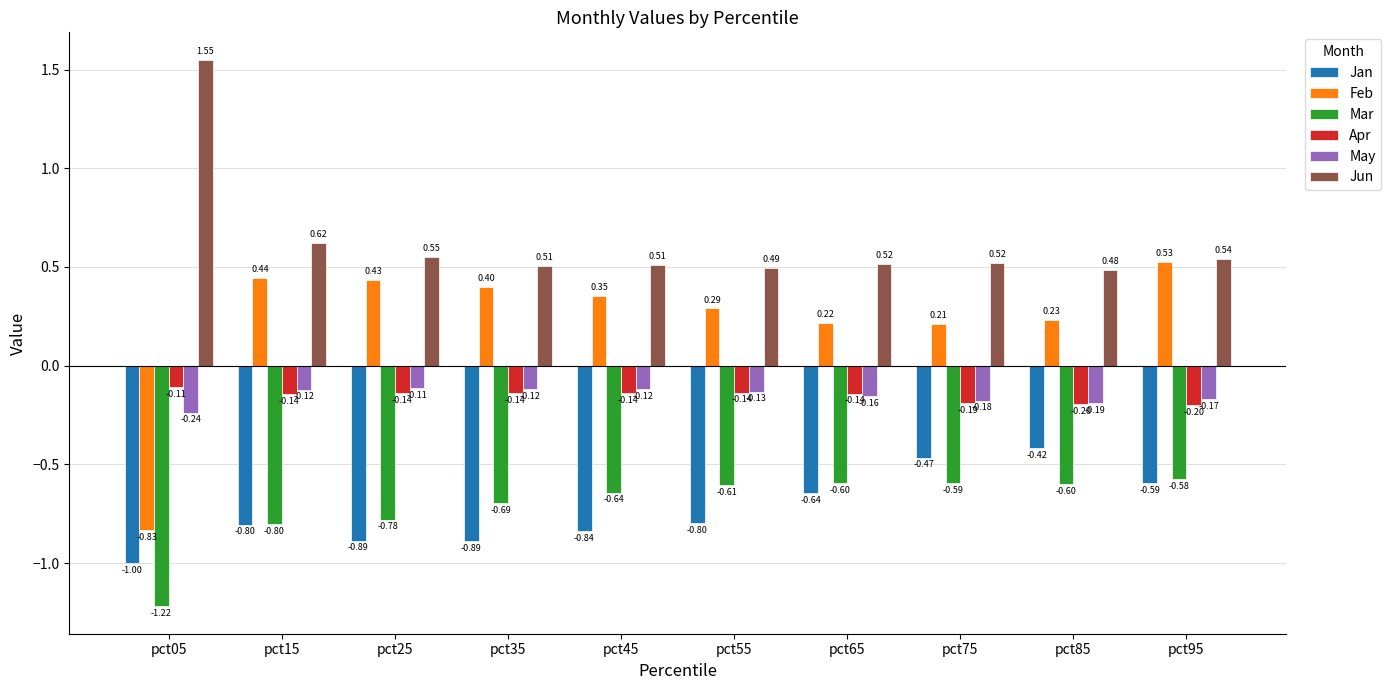

How many series are shown in this chart?

6